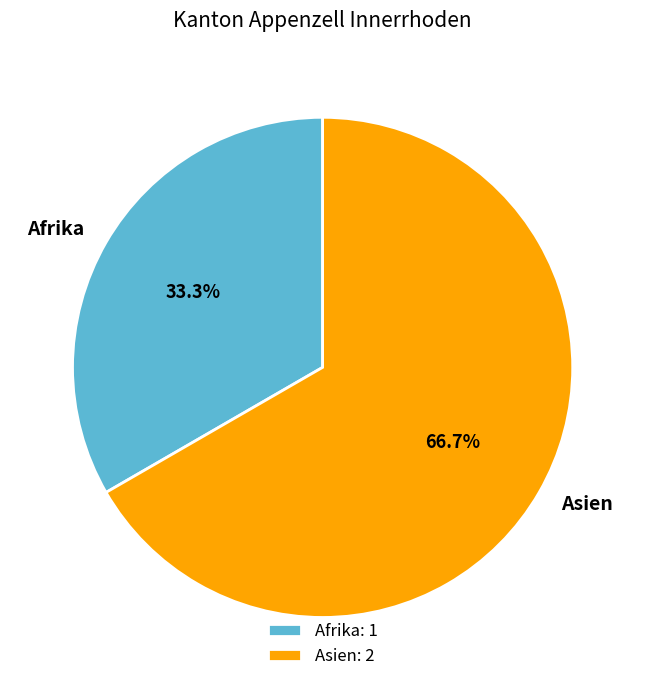

Approximately how many times larger is the value at Asien compared to Afrika?

2.0